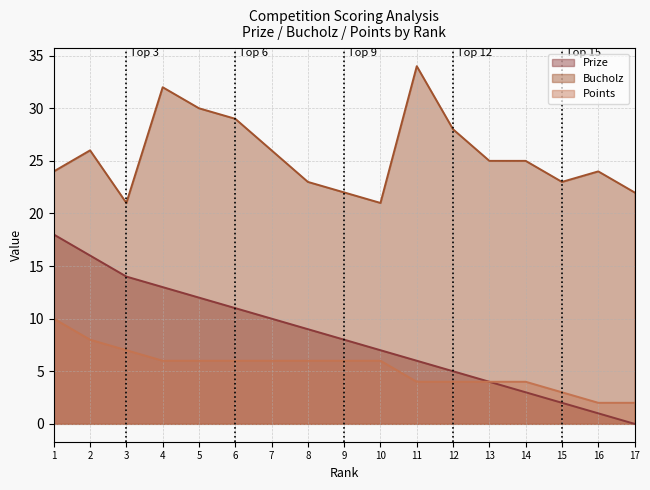

How many lines are shown in the chart?

3